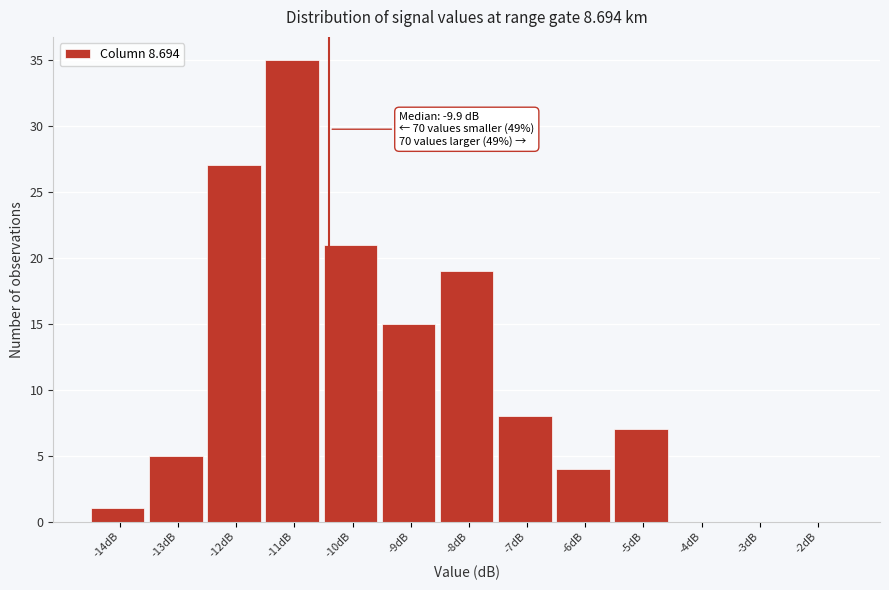

Reading right to left, extract all data points from this chart.

-2dB=0	-3dB=0	-4dB=0	-5dB=7	-6dB=4	-7dB=8	-8dB=19	-9dB=15	-10dB=21	-11dB=35	-12dB=27	-13dB=5	-14dB=1